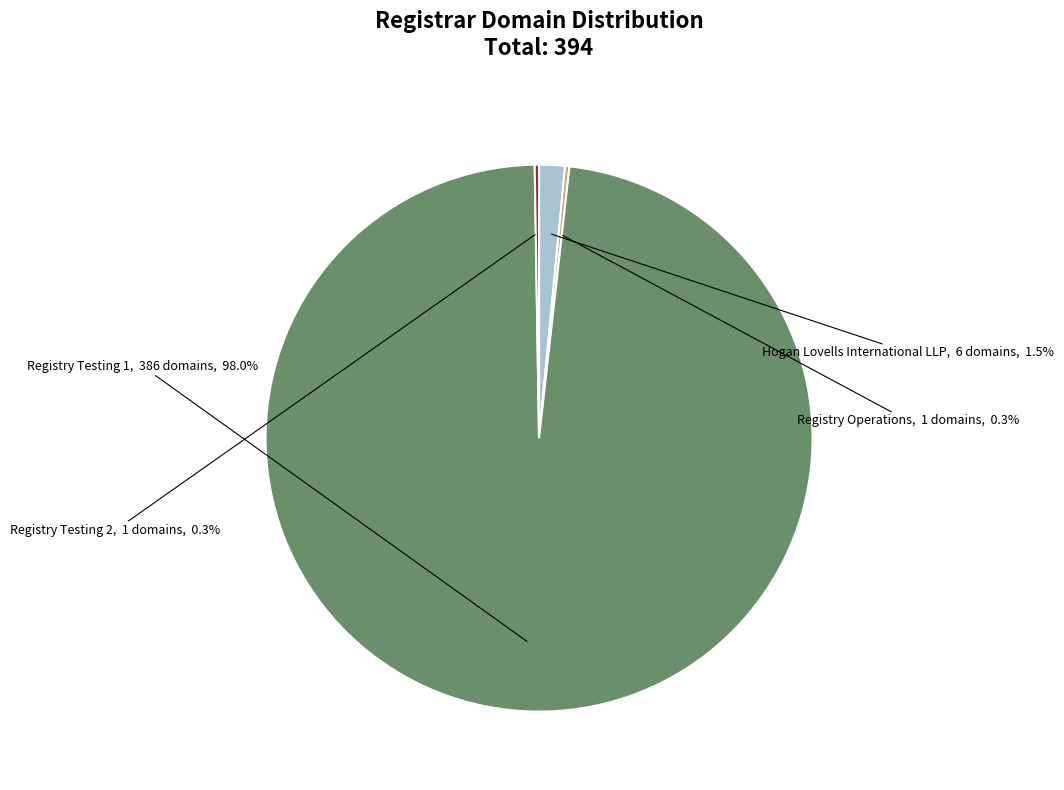

Which slice is the largest?

Registry Testing 1